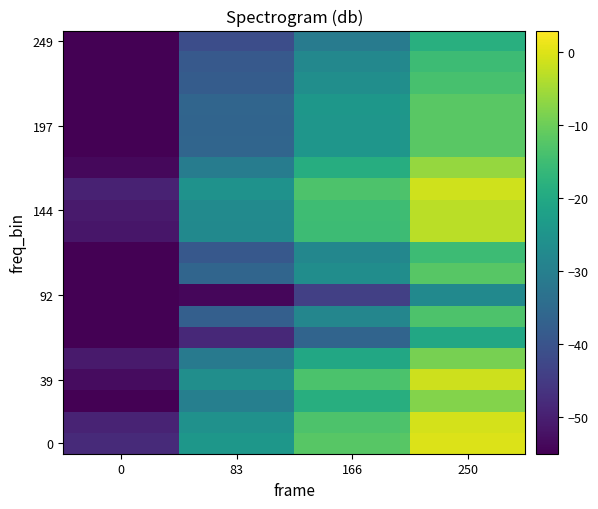

At which category does the chart reach its peak across all series?

250